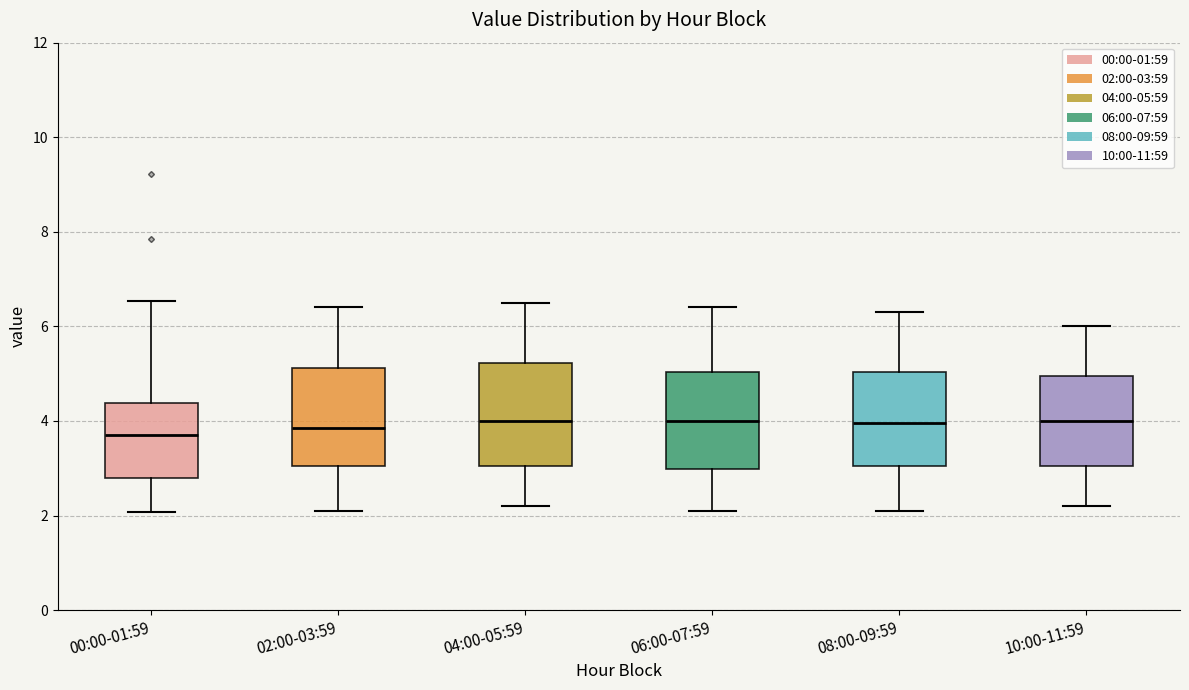

Reading left to right, read every box against the y-axis: the position of its median line, the range the box covers, and the ends of its whiskers. The values are not printed on the chart, so give them approximately, as read against the axis.

00:00-01:59: median 3.8, box 2.8 to 4.4, whiskers 2.0 to 6.6
02:00-03:59: median 3.8, box 3.0 to 5.2, whiskers 2.2 to 6.4
04:00-05:59: median 4.0, box 3.0 to 5.2, whiskers 2.2 to 6.6
06:00-07:59: median 4.0, box 3.0 to 5.0, whiskers 2.2 to 6.4
08:00-09:59: median 4.0, box 3.0 to 5.0, whiskers 2.2 to 6.4
10:00-11:59: median 4.0, box 3.0 to 5.0, whiskers 2.2 to 6.0